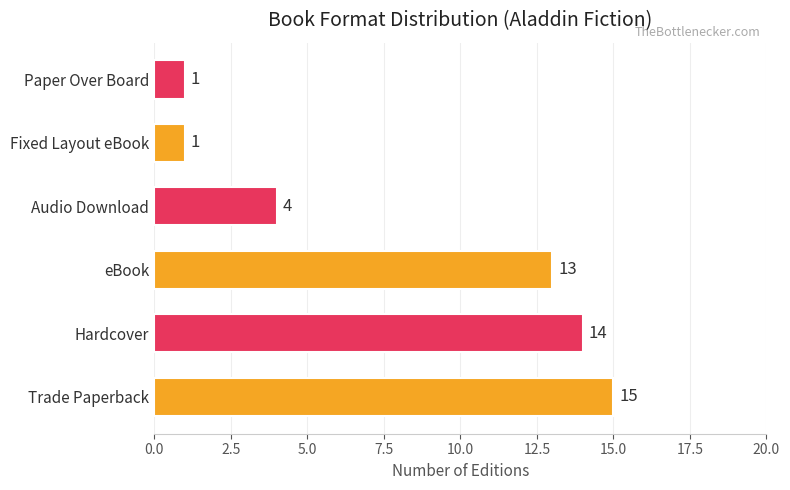

What is the difference between the values at Paper Over Board and Trade Paperback?

14